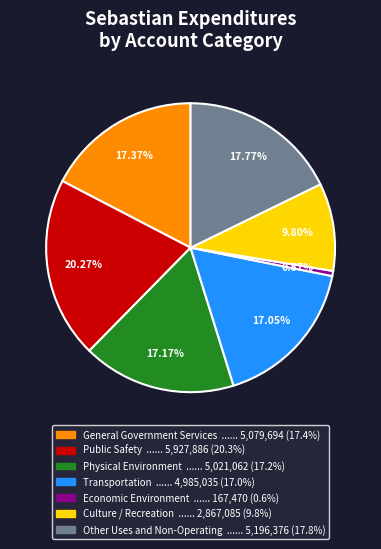

What percentage is the General Government Services slice, to the nearest percent?

17%